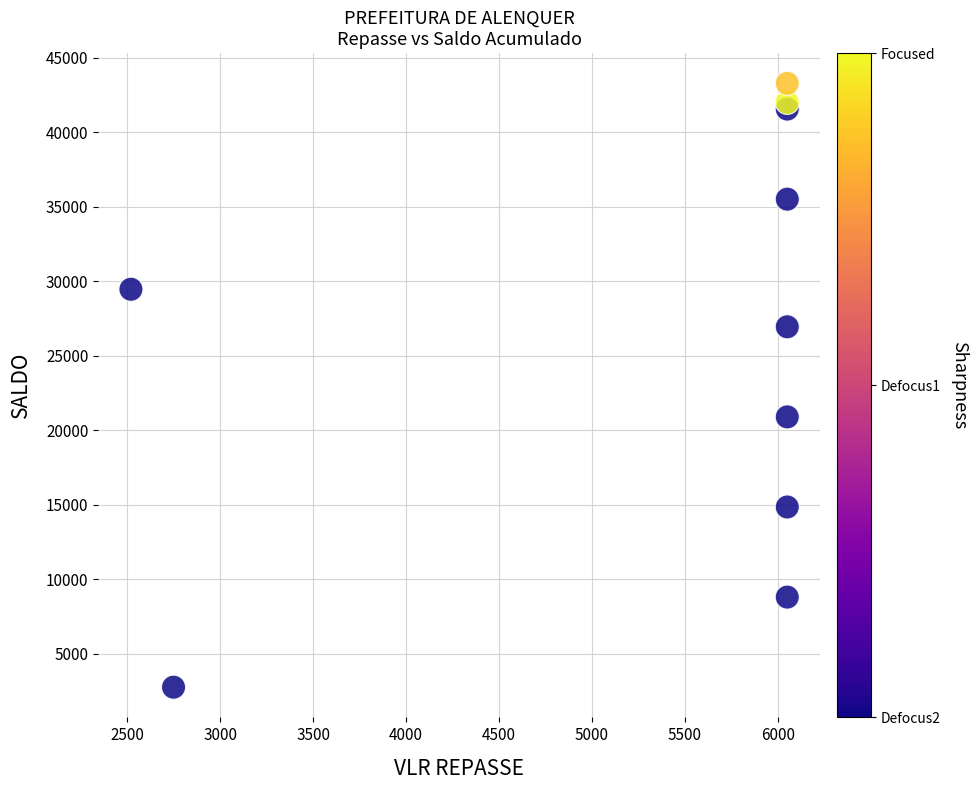

What Y value in the scatter plot is closest to 23021?

20898.1